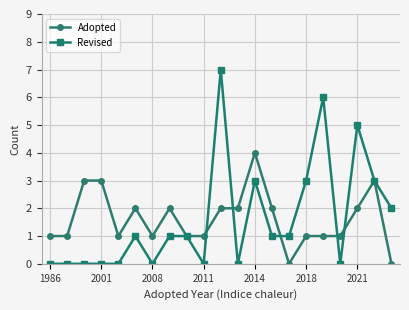

What is the value of the Adopted point at the 18th from the left?

1